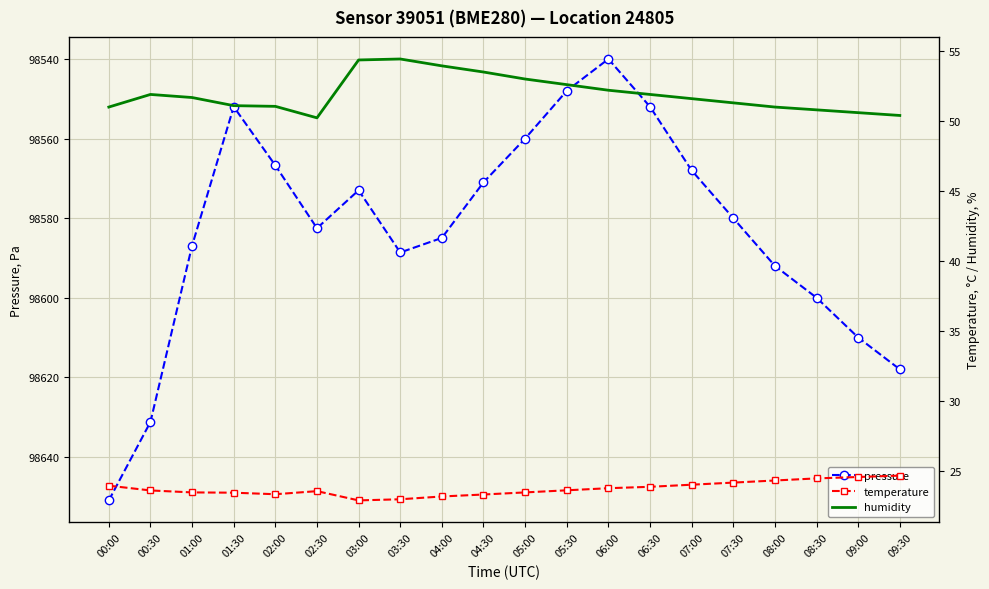

What are all the series names shown in the legend?

pressure, temperature, humidity